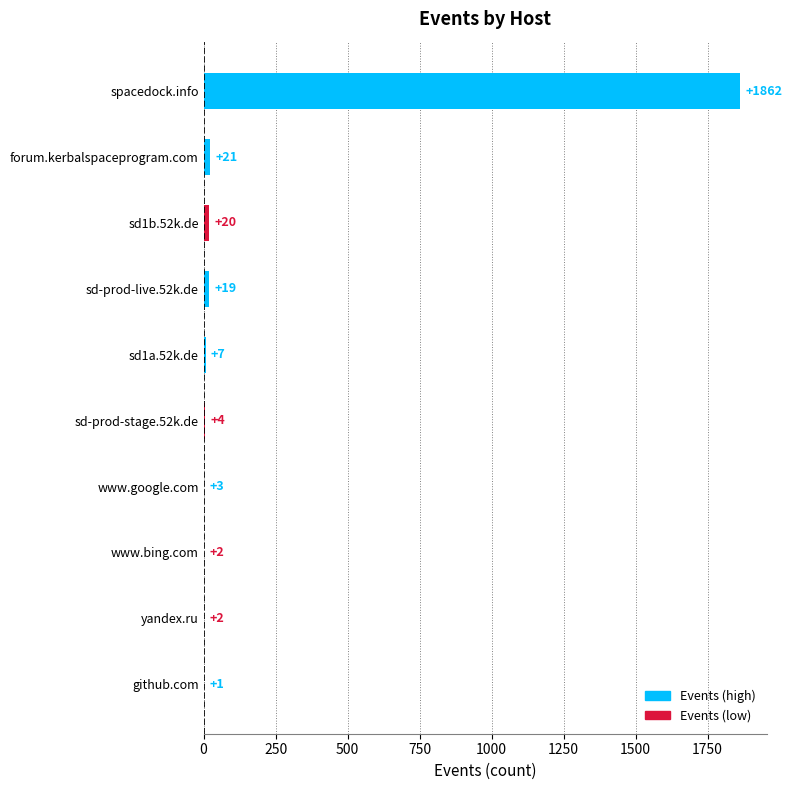

What is the sum of the values at spacedock.info and sd-prod-stage.52k.de?

1866